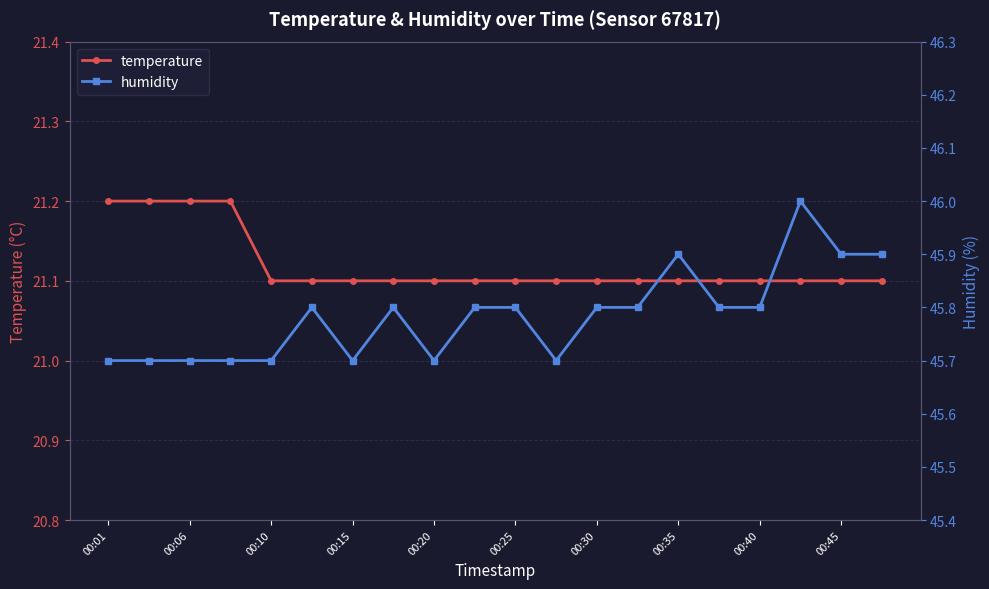

What is the maximum value for temperature?

21.2